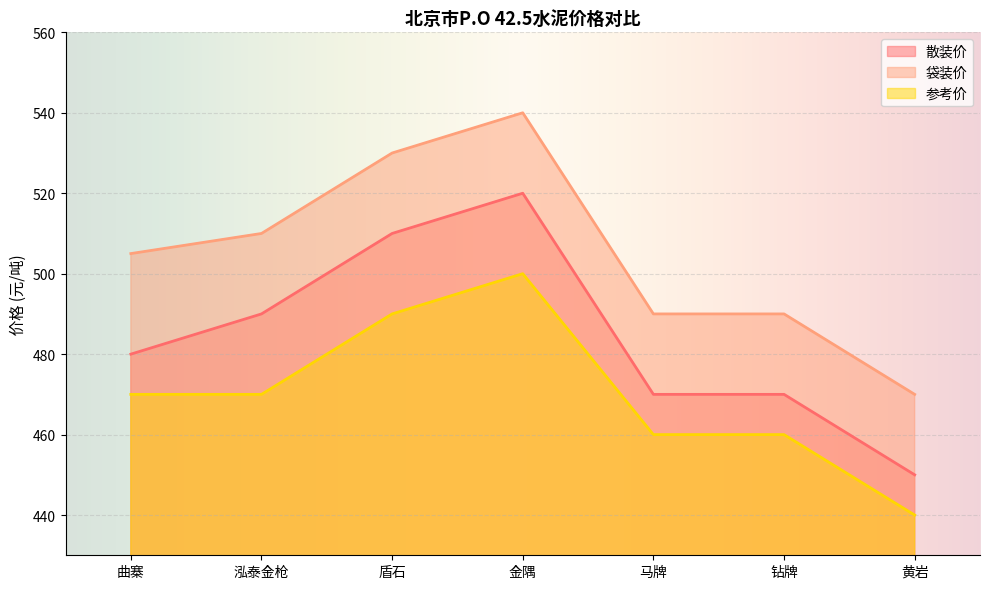

Reading left to right, what are all the values shown in this chart?

散装价: 480	490	510	520	470	470	450
袋装价: 505	510	530	540	490	490	470
参考价: 470	470	490	500	460	460	440